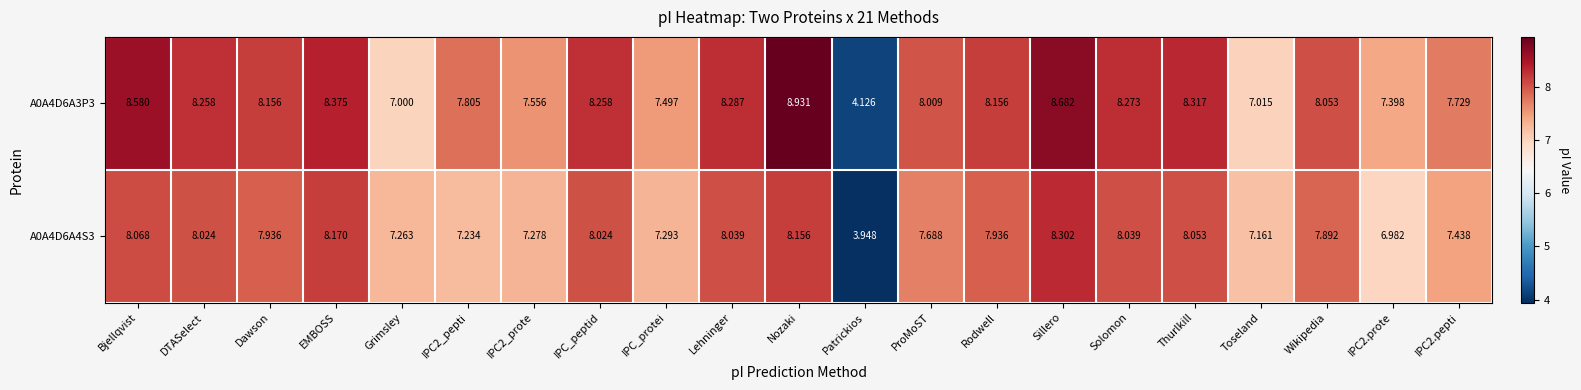

How many data points does each series have?

21